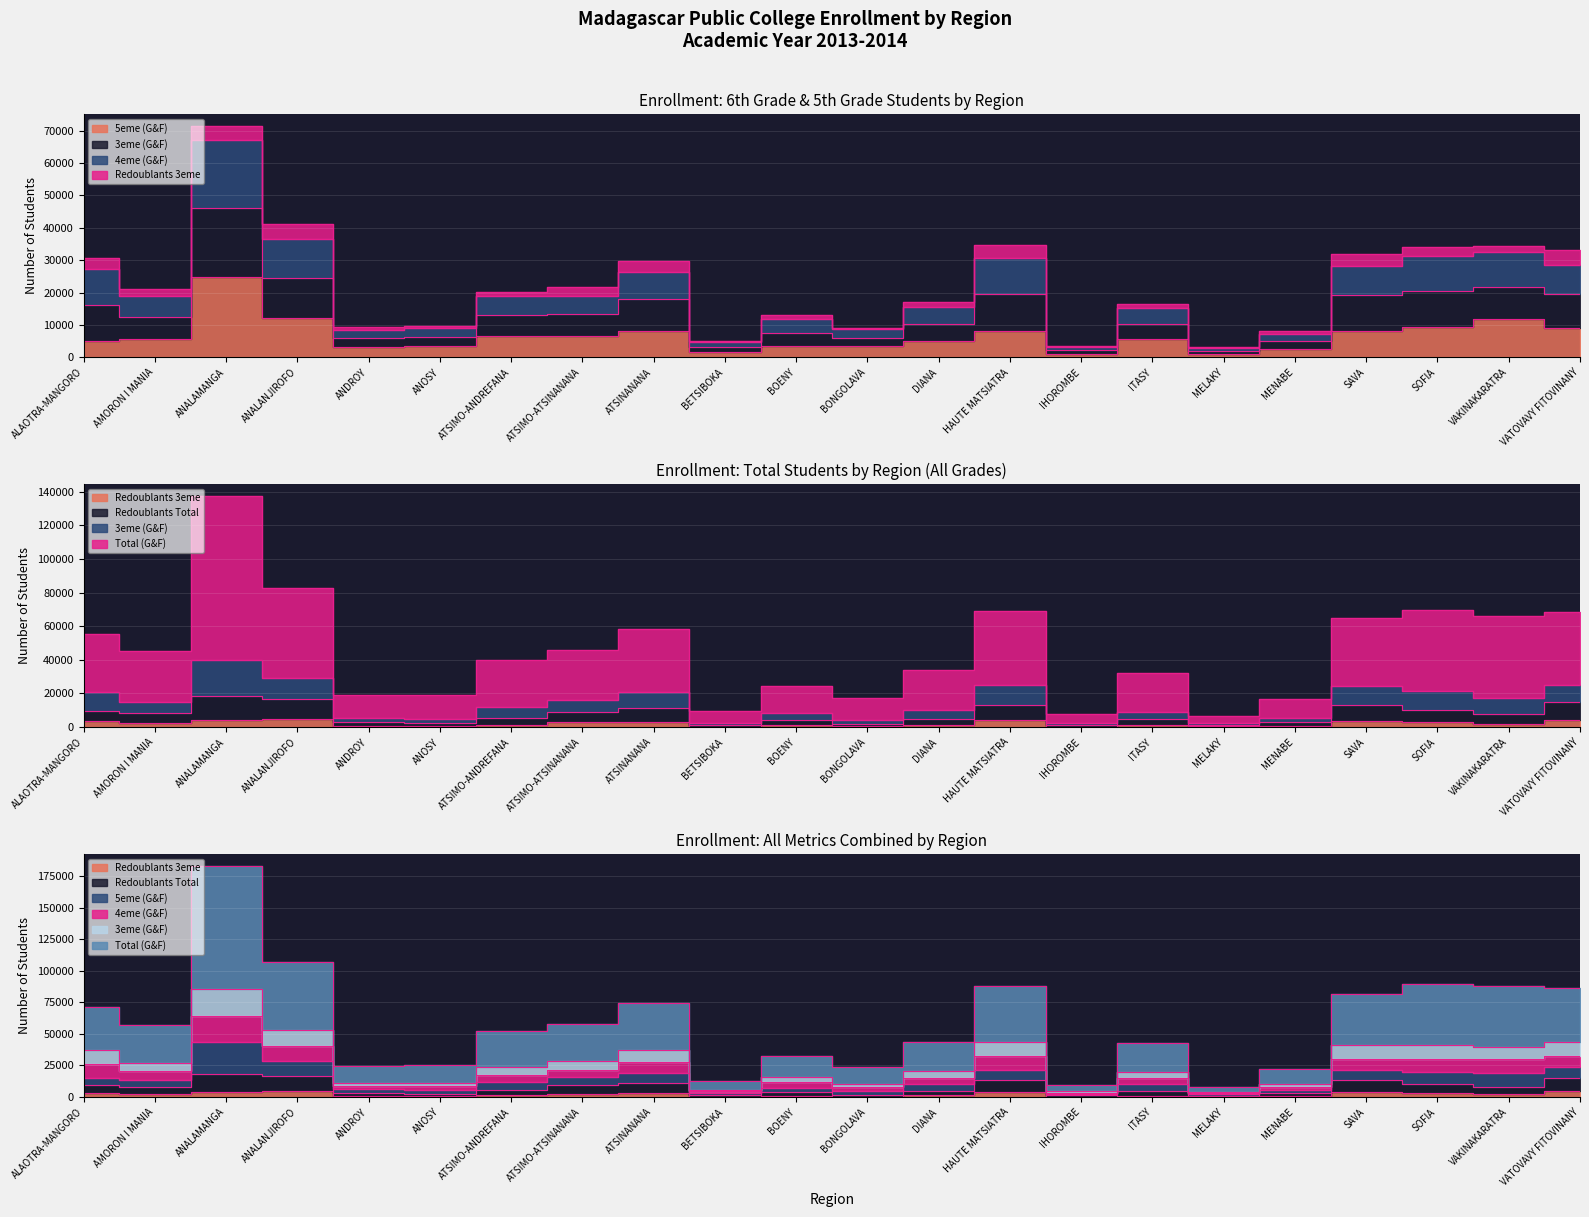

How many values in the Redoublants Total series are below 7630?

11